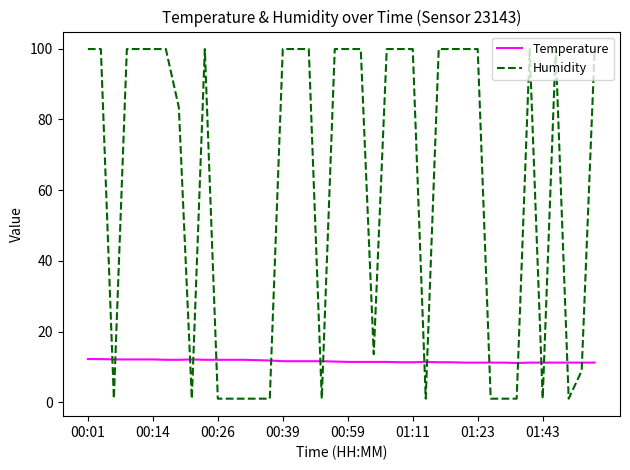

Which series has the widest spread of values?

Humidity